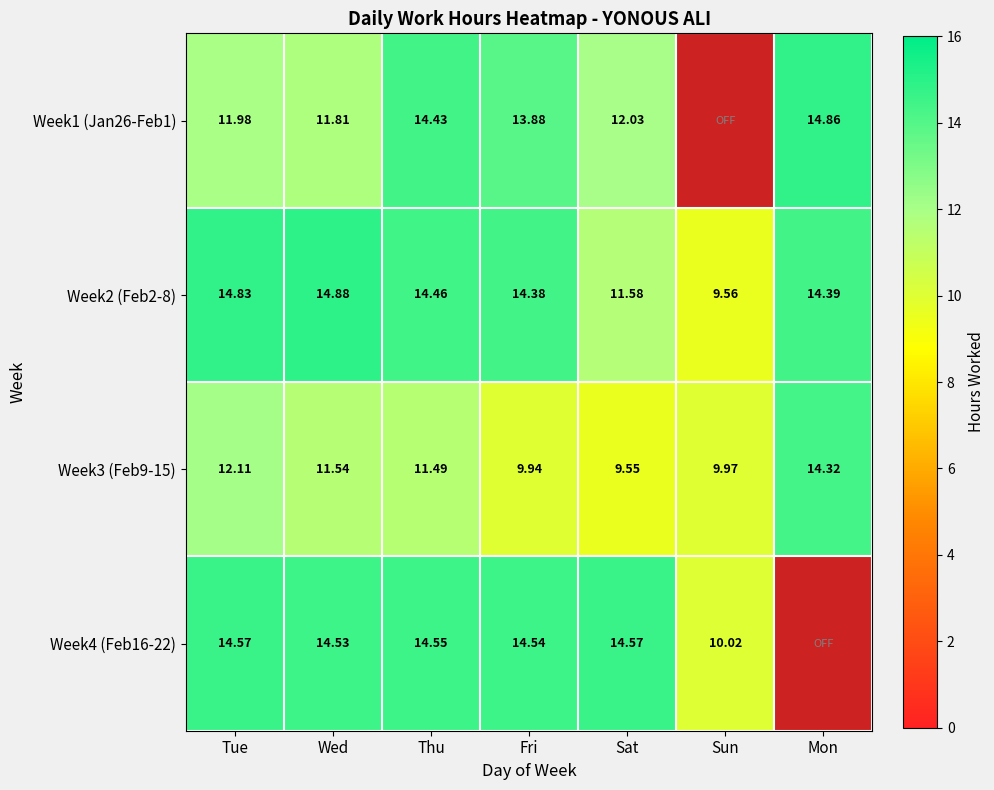

At which label does Week3 (Feb9-15) reach its minimum?

Sat